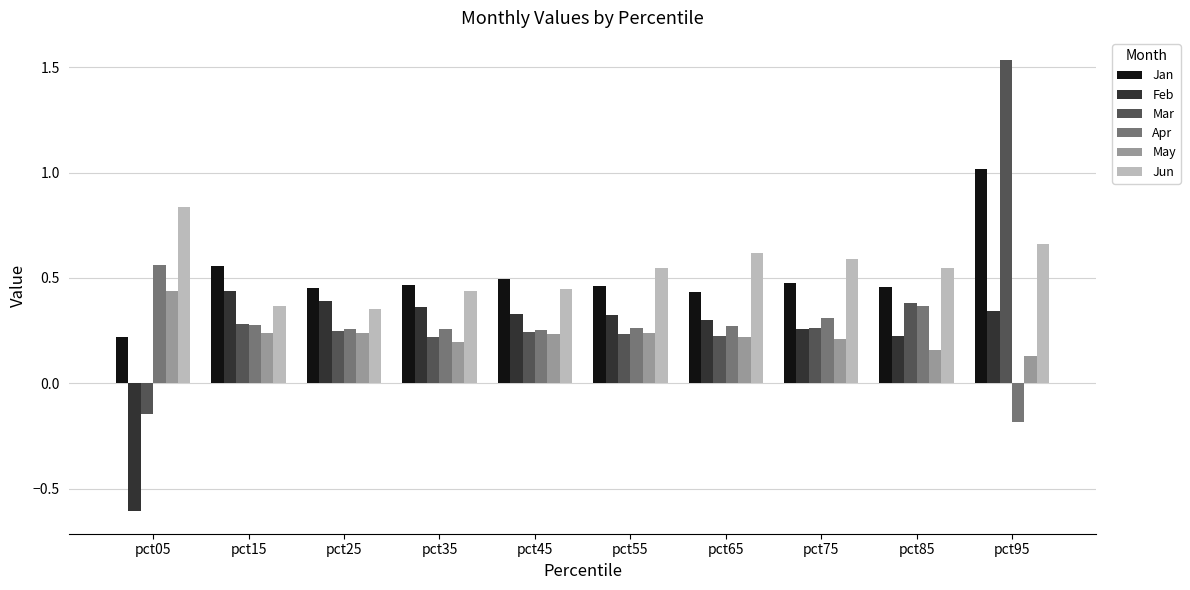

What is the total value across all series at pct35?

1.9